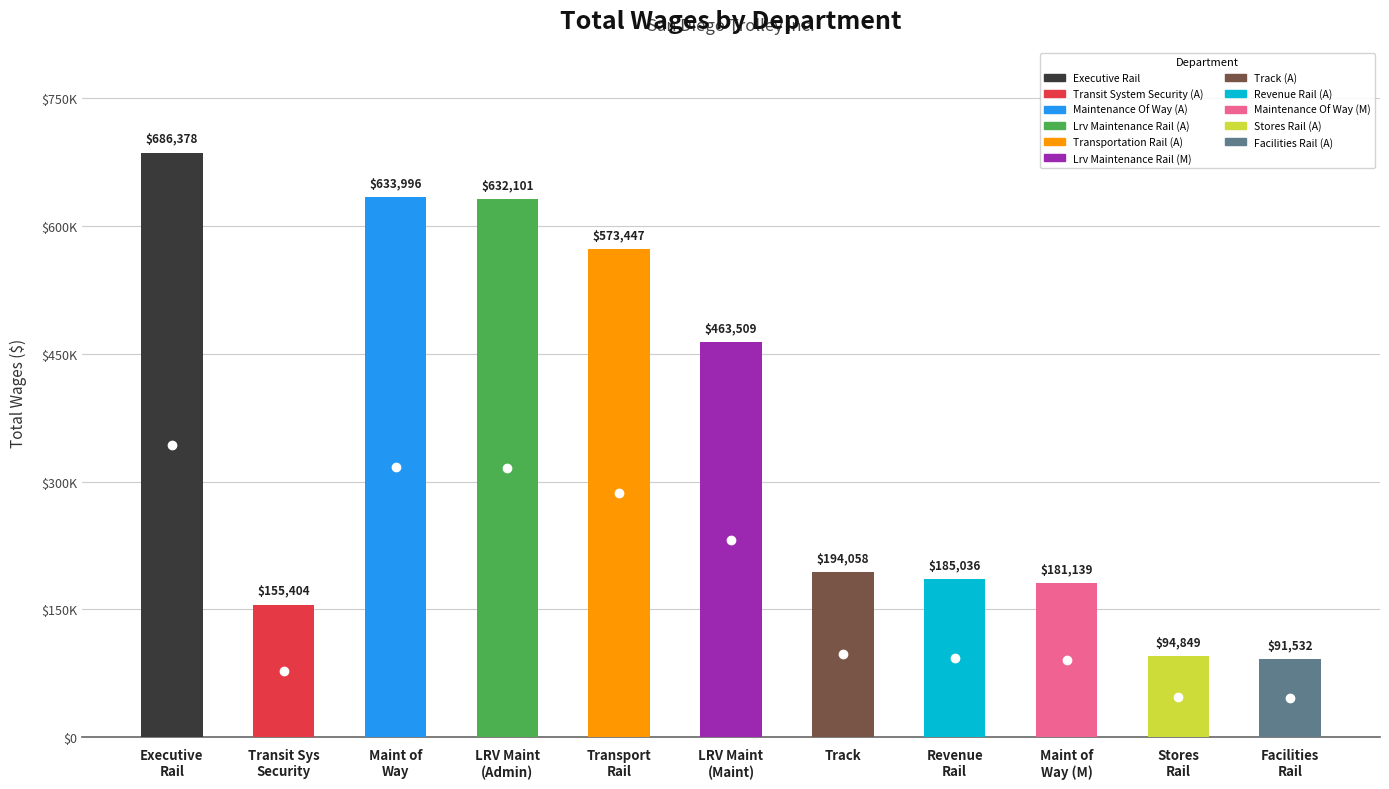

Rank the categories by value from lowest to highest.

Facilities
Rail, Stores
Rail, Transit Sys
Security, Maint of
Way (M), Revenue
Rail, Track, LRV Maint
(Maint), Transport
Rail, LRV Maint
(Admin), Maint of
Way, Executive
Rail